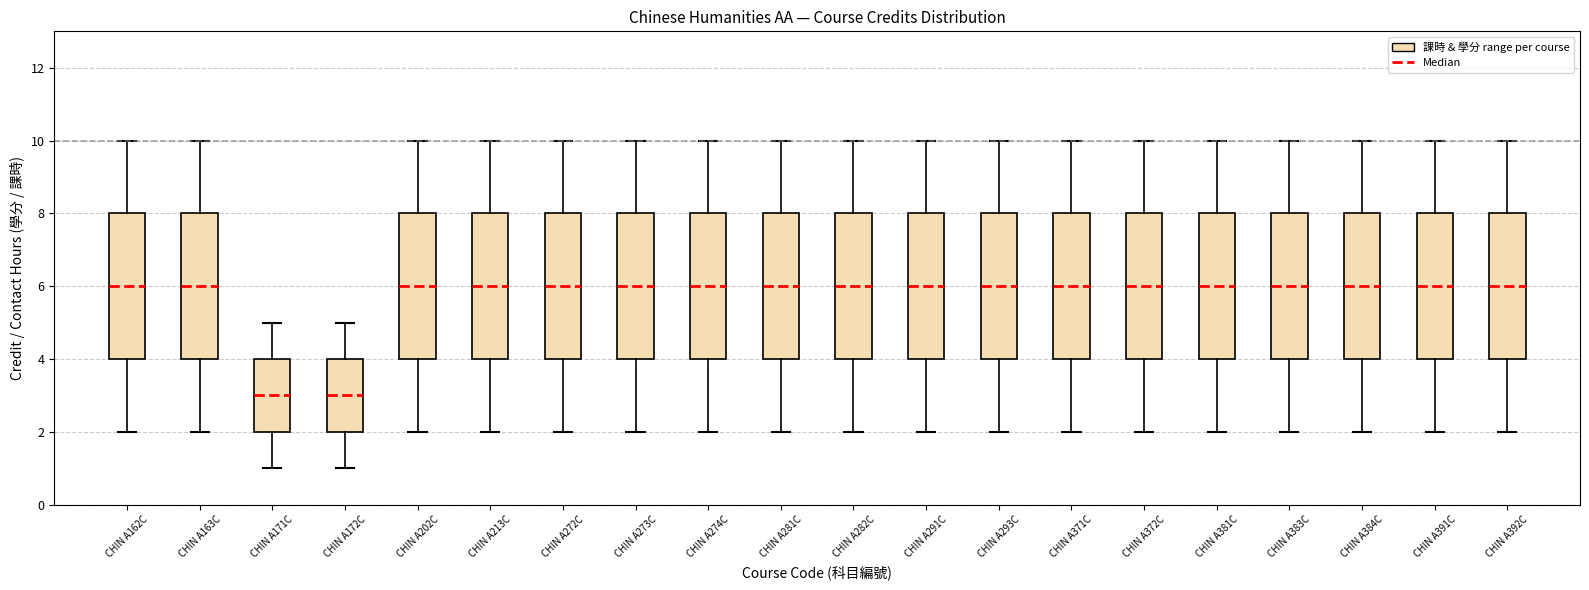

Where does the median line of the box for CHIN A273C sit on the y-axis? The values are not printed on the chart, so give them approximately, as read against the axis.

6